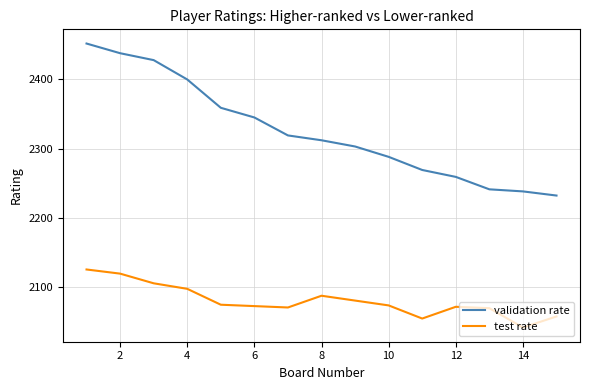

True or false: validation rate and test rate intersect in this chart.

False